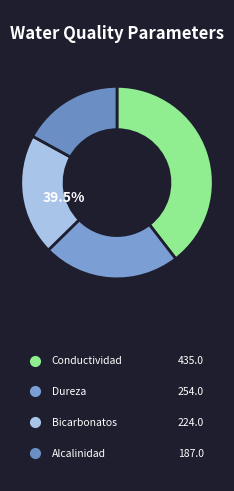

Which slice is the largest?

Conductividad